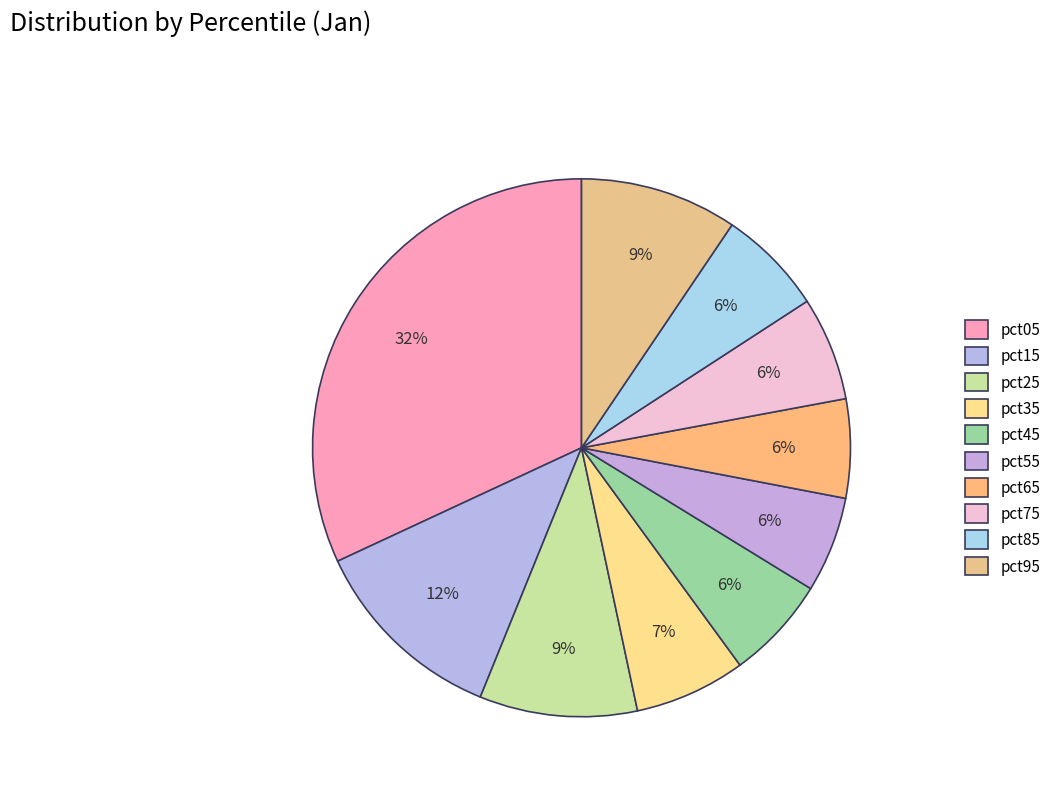

How many segments does this pie chart have?

10